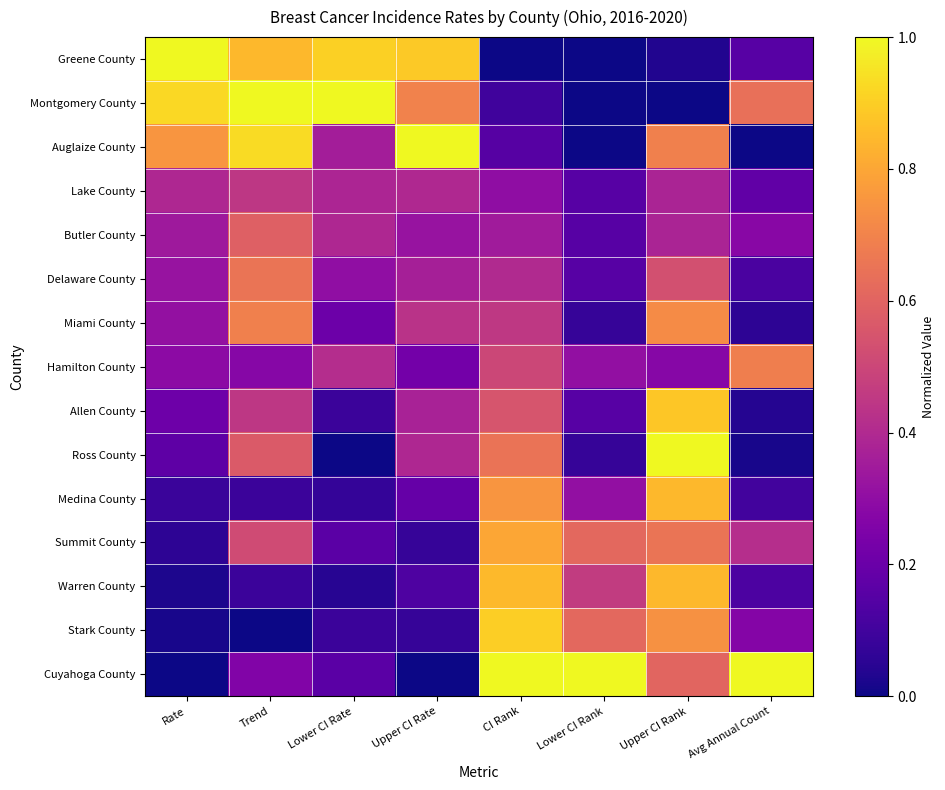

How many categories are shown in the chart?

8